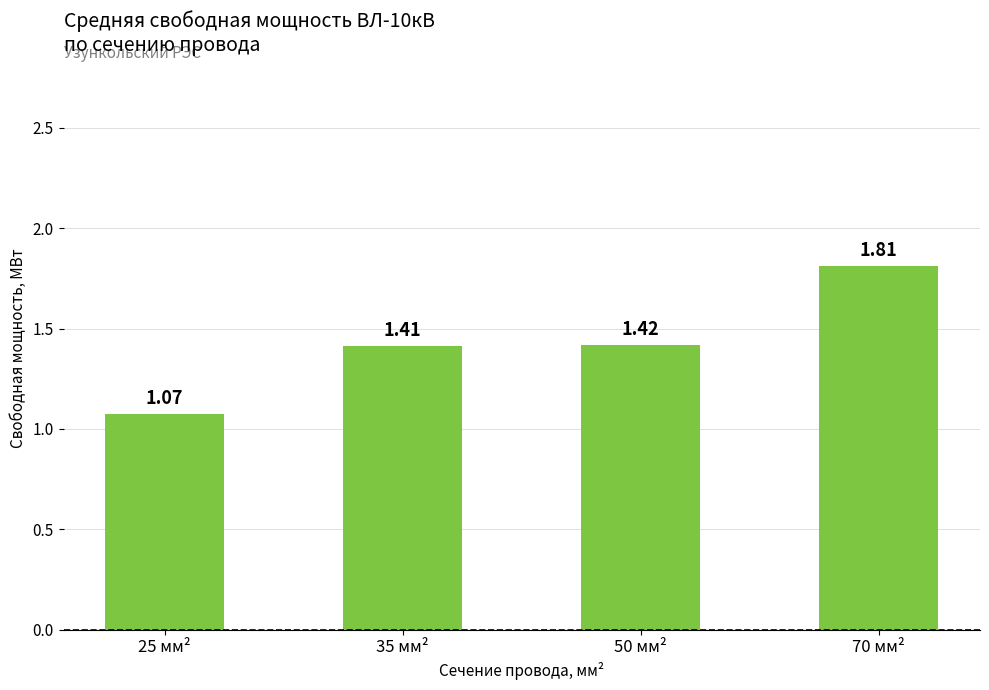

List the labels in order of value, largest first.

70 мм², 50 мм², 35 мм², 25 мм²